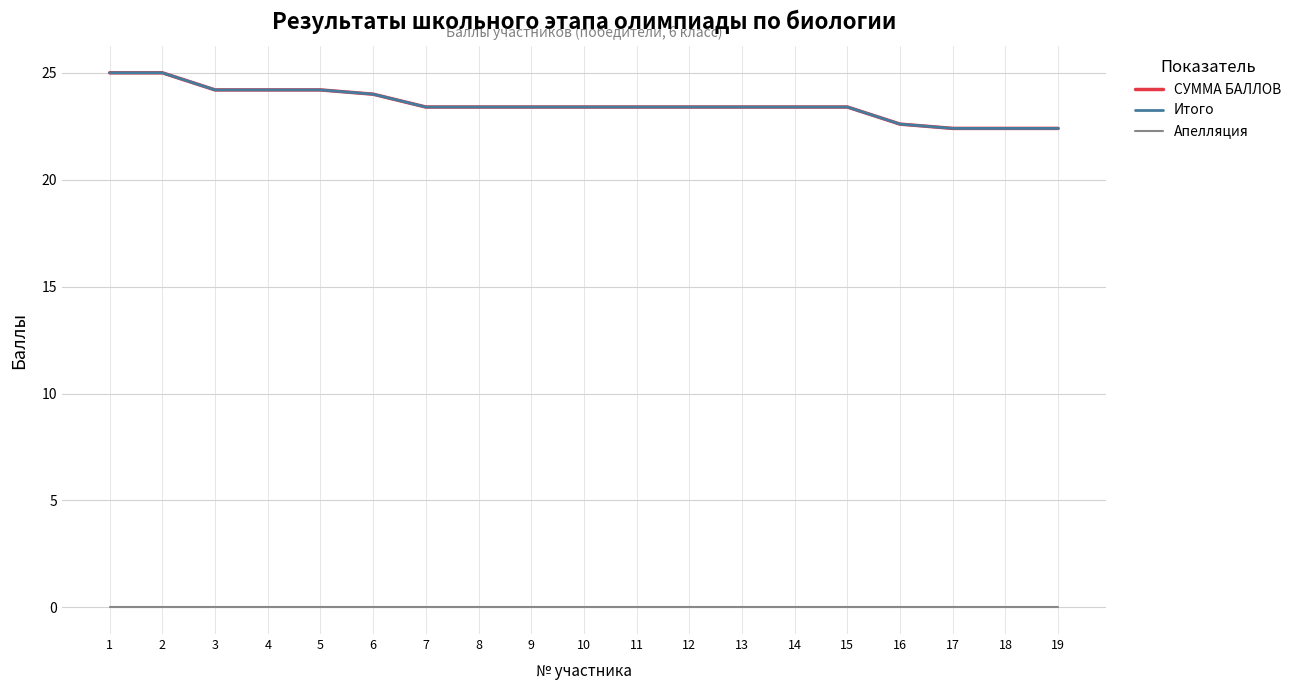

Is this an area chart (filled region under the line)?

No